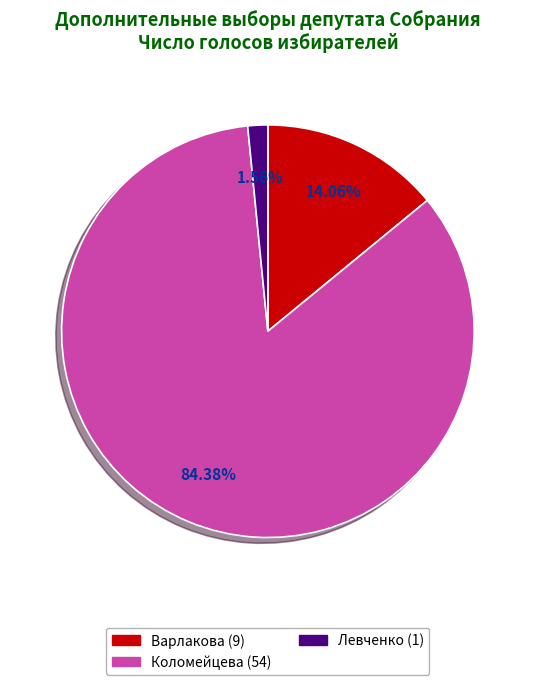

Is there any slice that represents more than half of the pie?

Yes